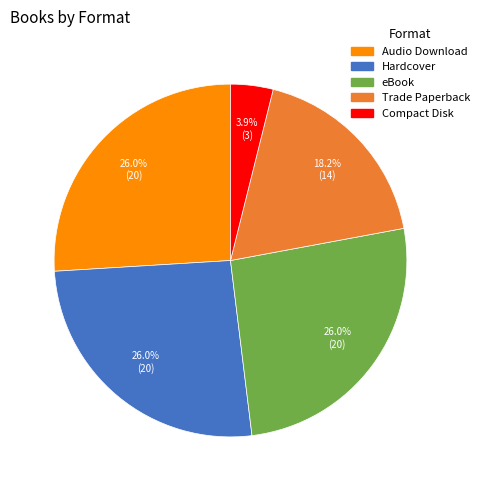

True or false: Hardcover accounts for 34% of the total.

False